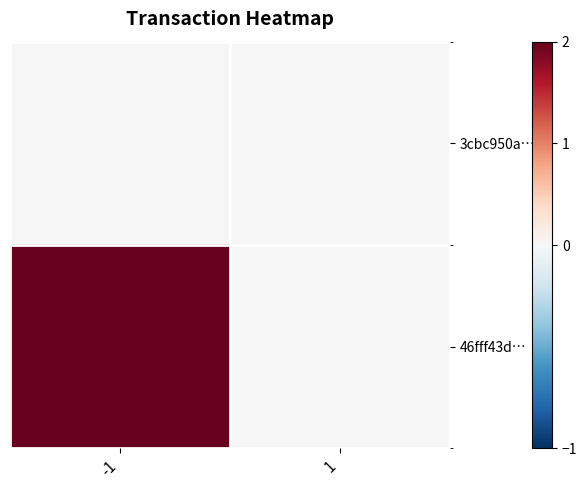

What is the maximum value shown in the chart?

2